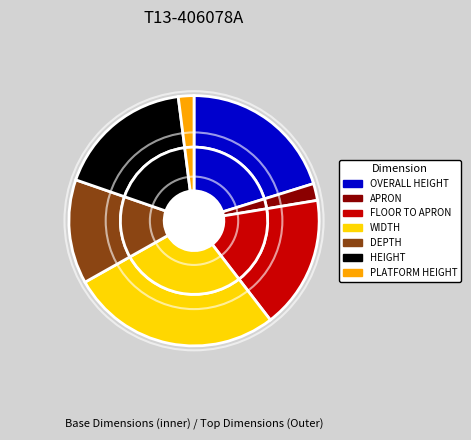

Count the number of slices in the pie.

7